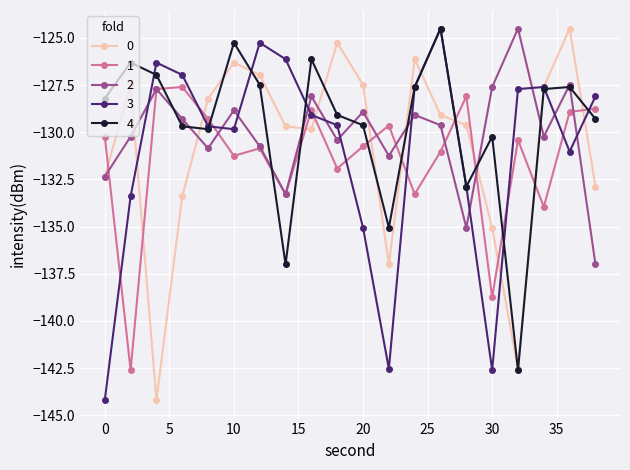

True or false: 1 and 4 intersect in this chart.

True